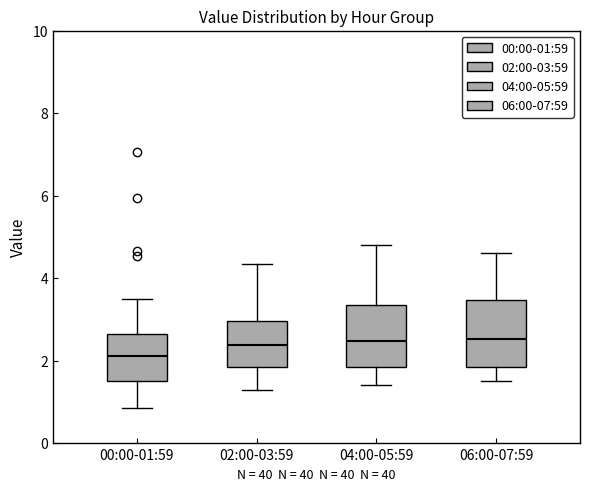

Reading left to right, transcribe this box plot: for each box, give where its median line is, the range the box spans, and where its two whiskers end, as read against the y-axis. The values are not printed on the chart, so give them approximately, as read against the axis.

00:00-01:59: median 2.2, box 1.6 to 2.6, whiskers 0.8 to 3.6
02:00-03:59: median 2.4, box 1.8 to 3.0, whiskers 1.4 to 4.4
04:00-05:59: median 2.4, box 1.8 to 3.4, whiskers 1.4 to 4.8
06:00-07:59: median 2.6, box 1.8 to 3.4, whiskers 1.6 to 4.6